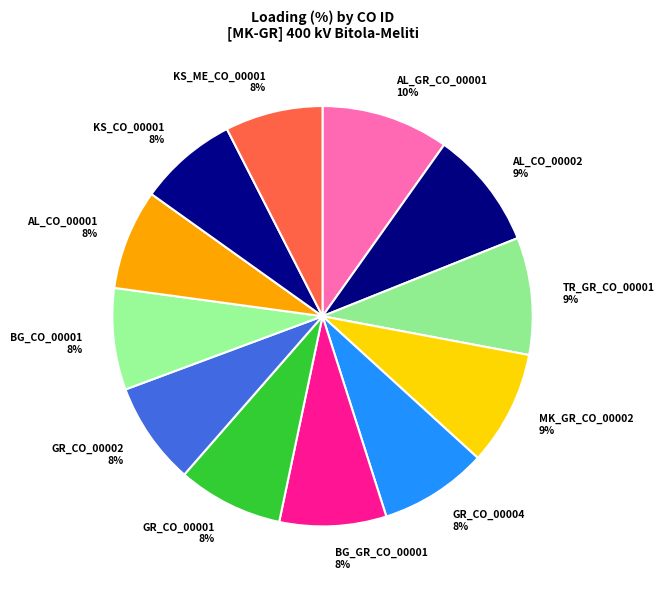

Approximately how many times larger is the value at BG_CO_00001 compared to AL_CO_00001?

1.0